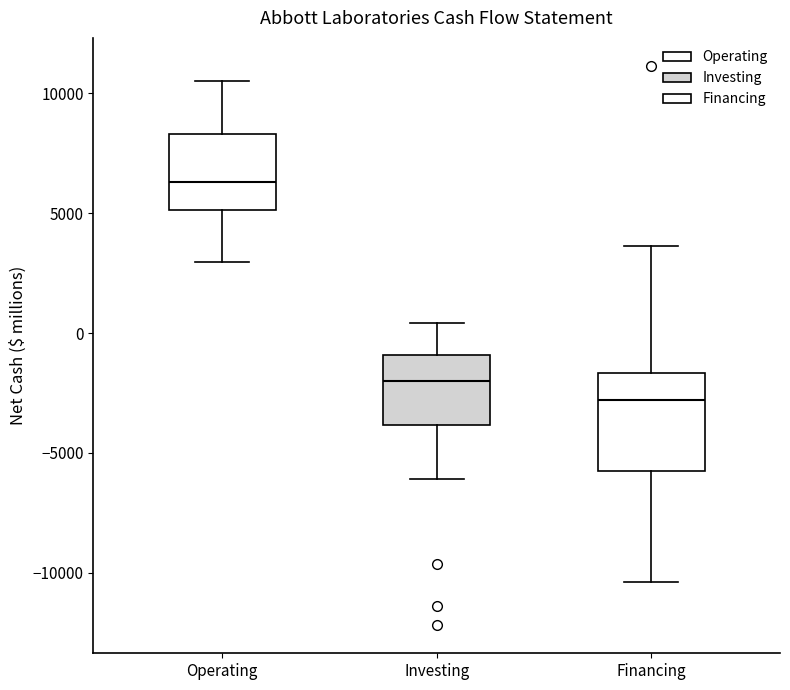

Comparing the boxes themselves (not the whiskers), which one is the tallest?

Financing